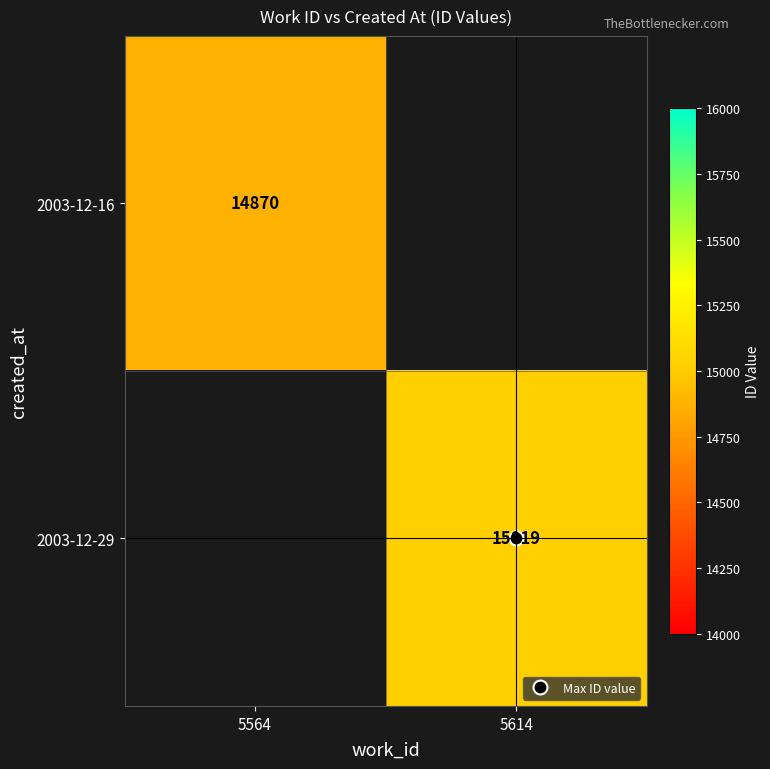

Which series has the largest range (max minus min)?

2003-12-16